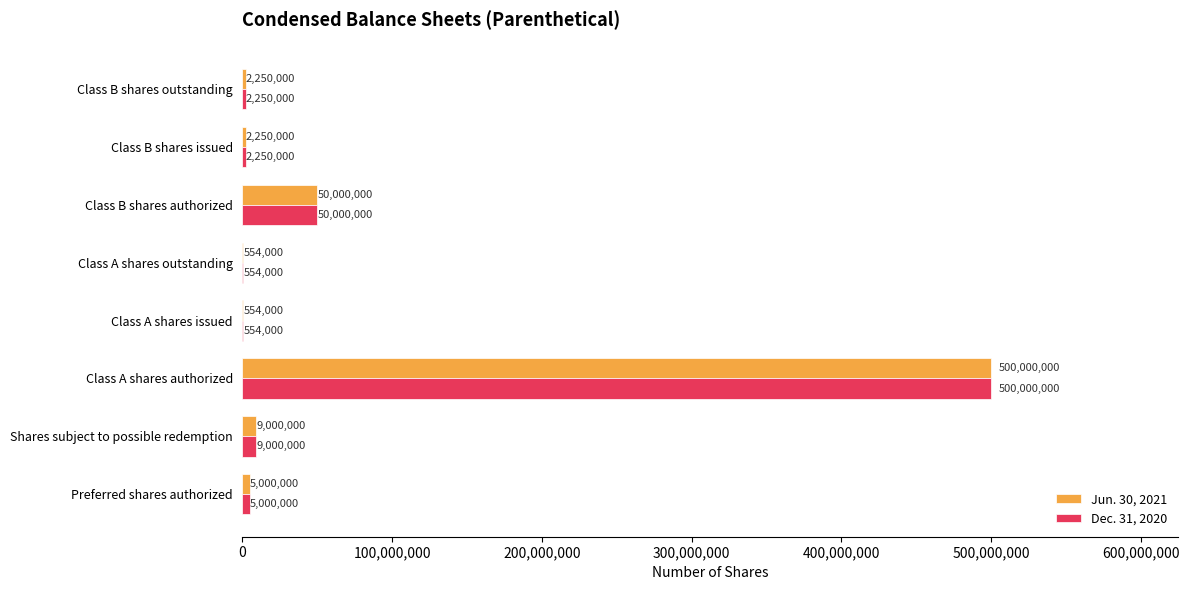

What is the total value across all series at Shares subject to possible redemption?

18000000